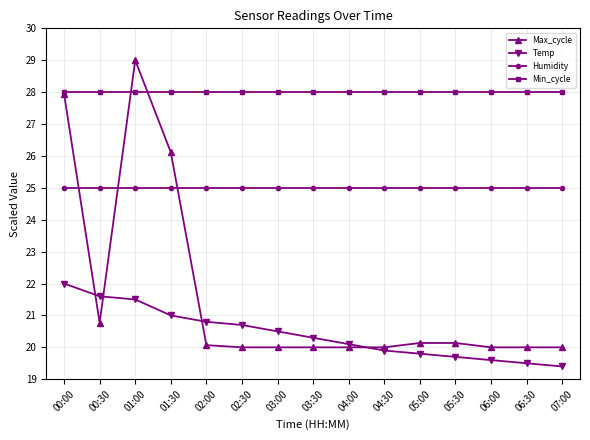

What is the difference between the highest and lowest values at 01:30?

7.0